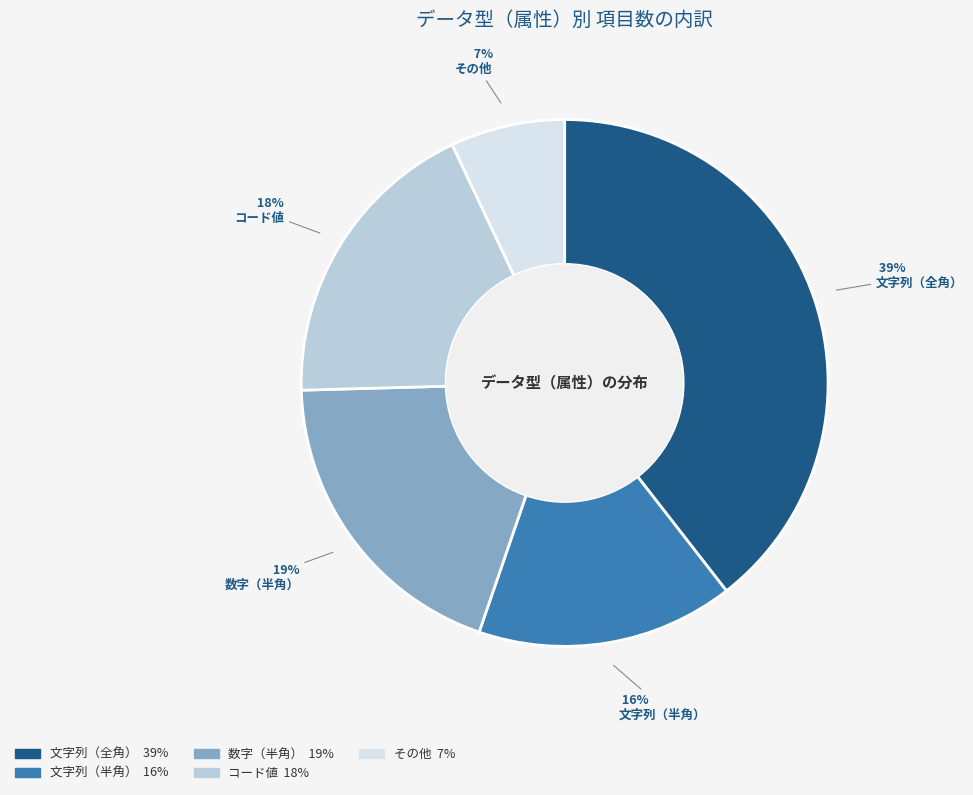

What percentage is the 文字列（半角） slice, to the nearest percent?

16%